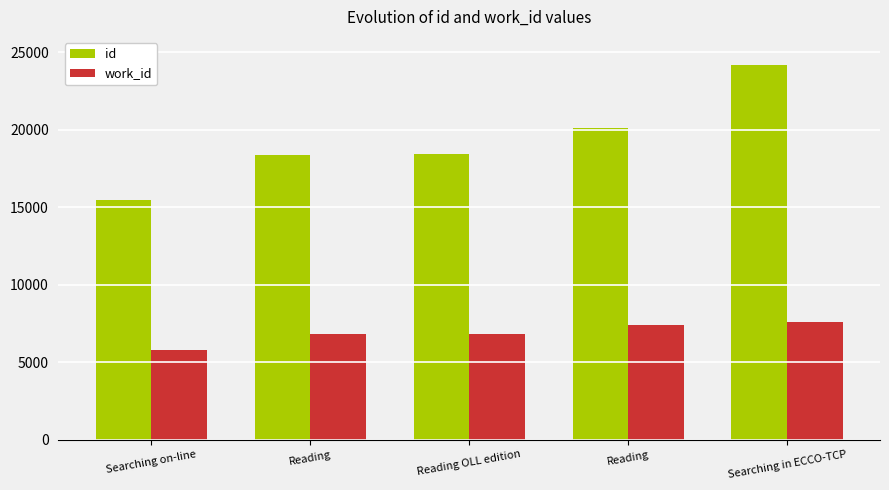

At which label does work_id reach its peak?

Searching in ECCO-TCP